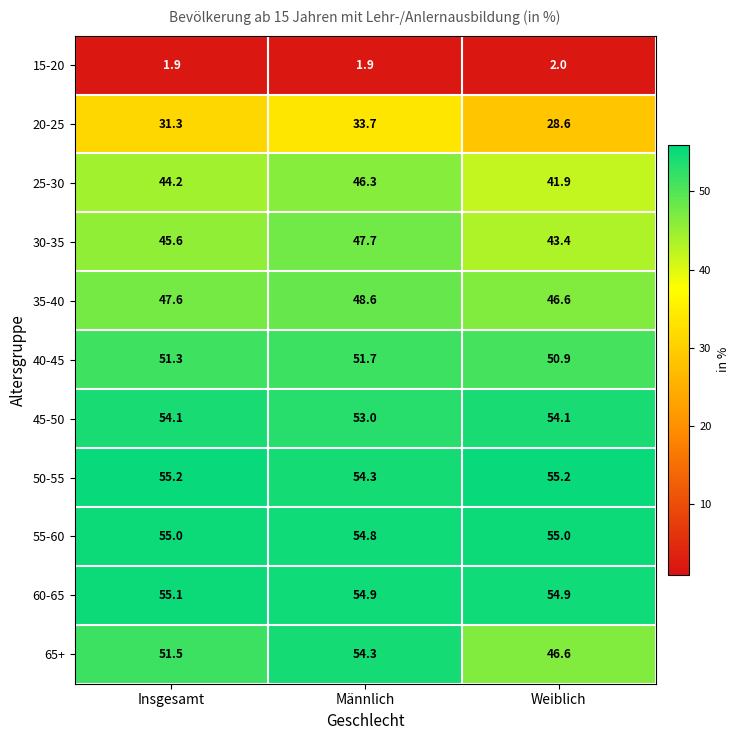

What is the maximum value for 40-45?

51.7